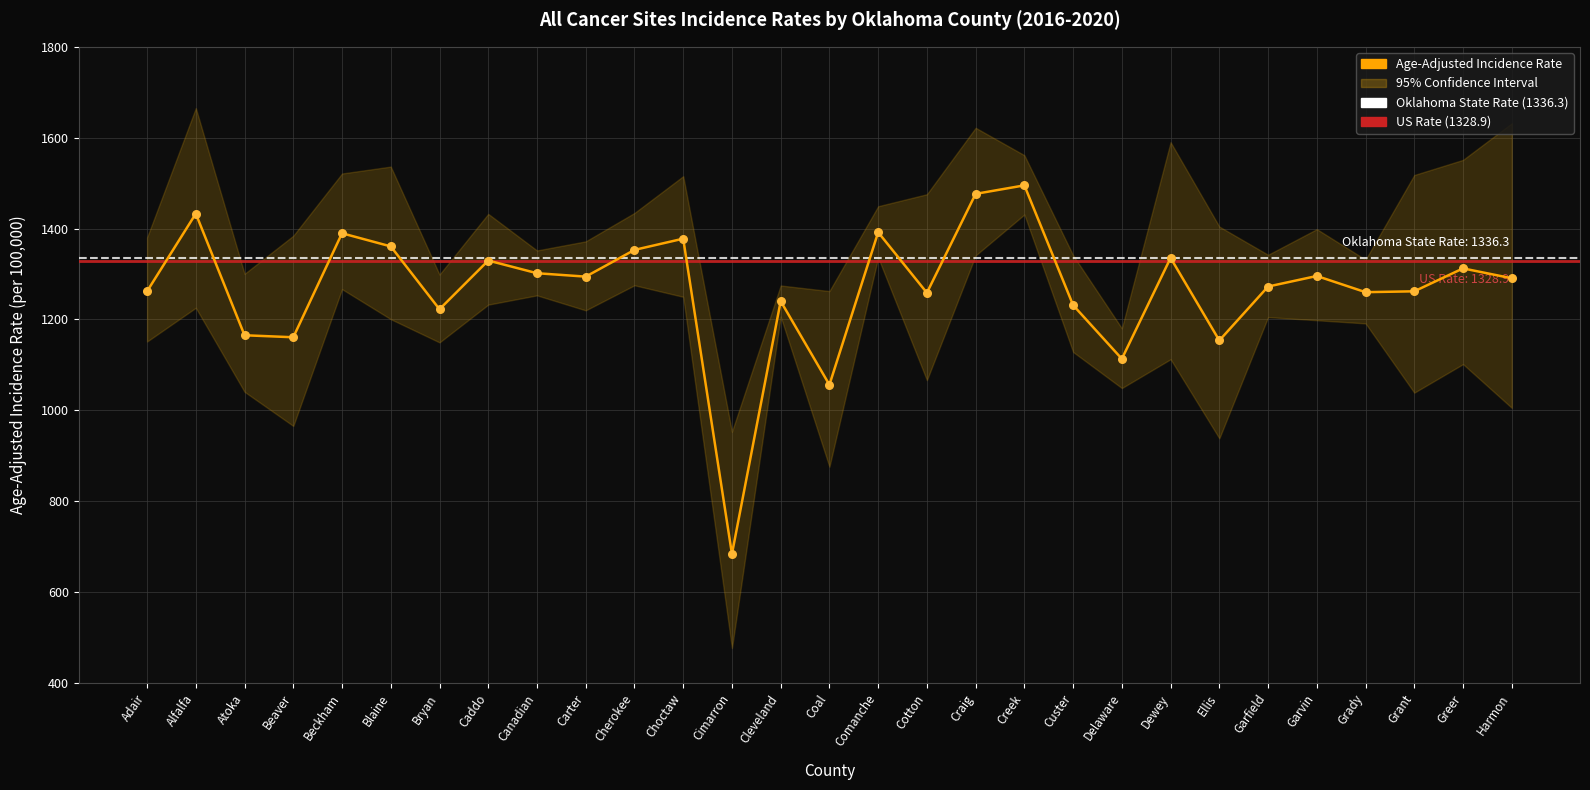

What is the change in value from Alfalfa to Cherokee?

-79.8